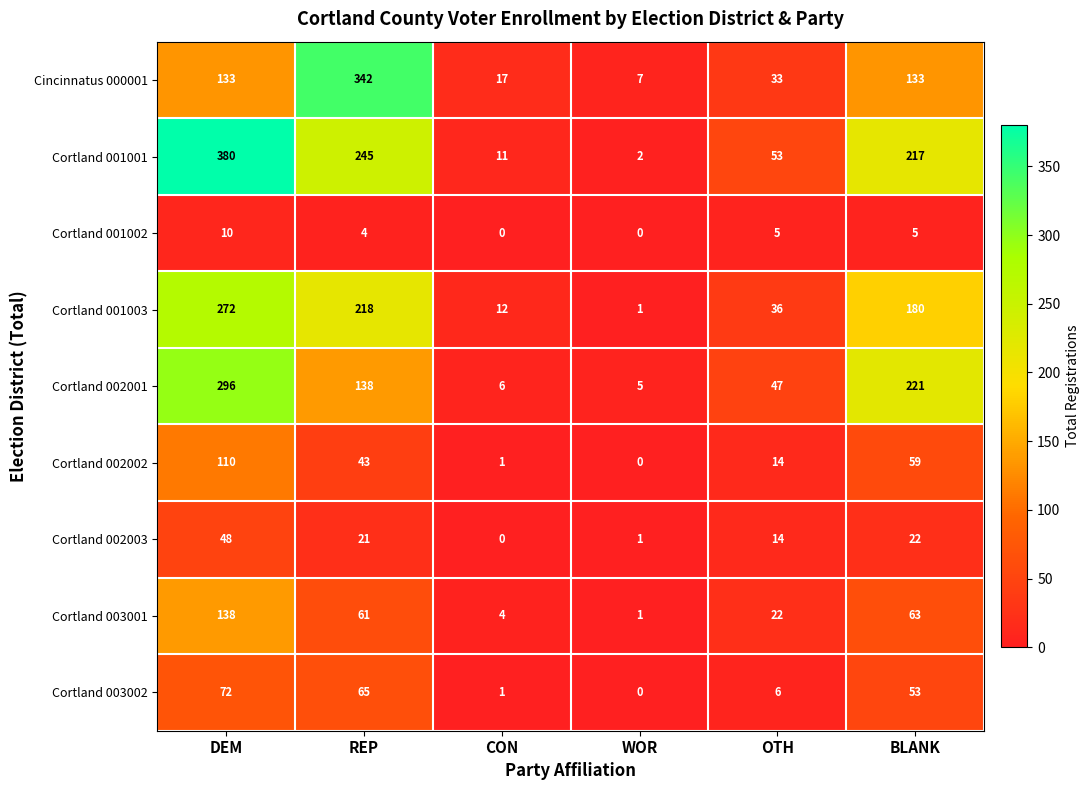

List the series in order of their peak value, lowest first.

Cortland 001002, Cortland 002003, Cortland 003002, Cortland 002002, Cortland 003001, Cortland 001003, Cortland 002001, Cincinnatus 000001, Cortland 001001